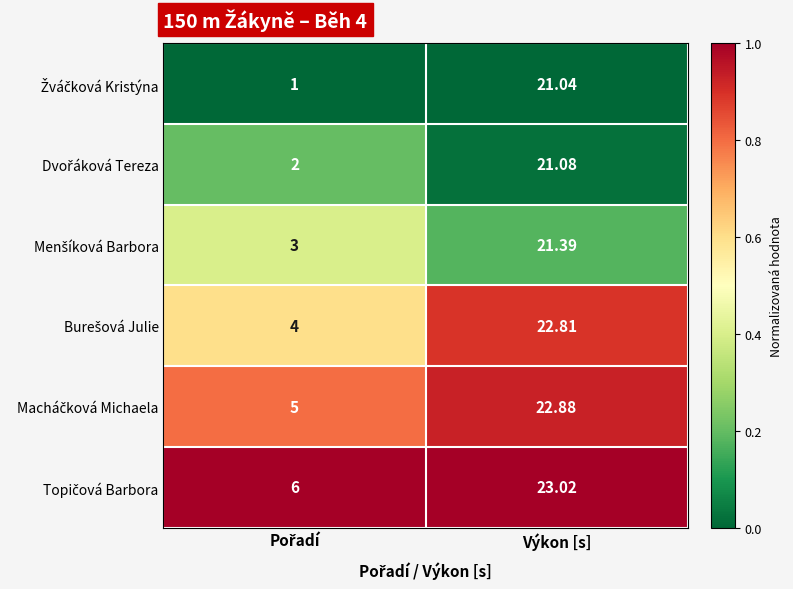

Which label corresponds to the largest value in the chart?

Výkon [s]